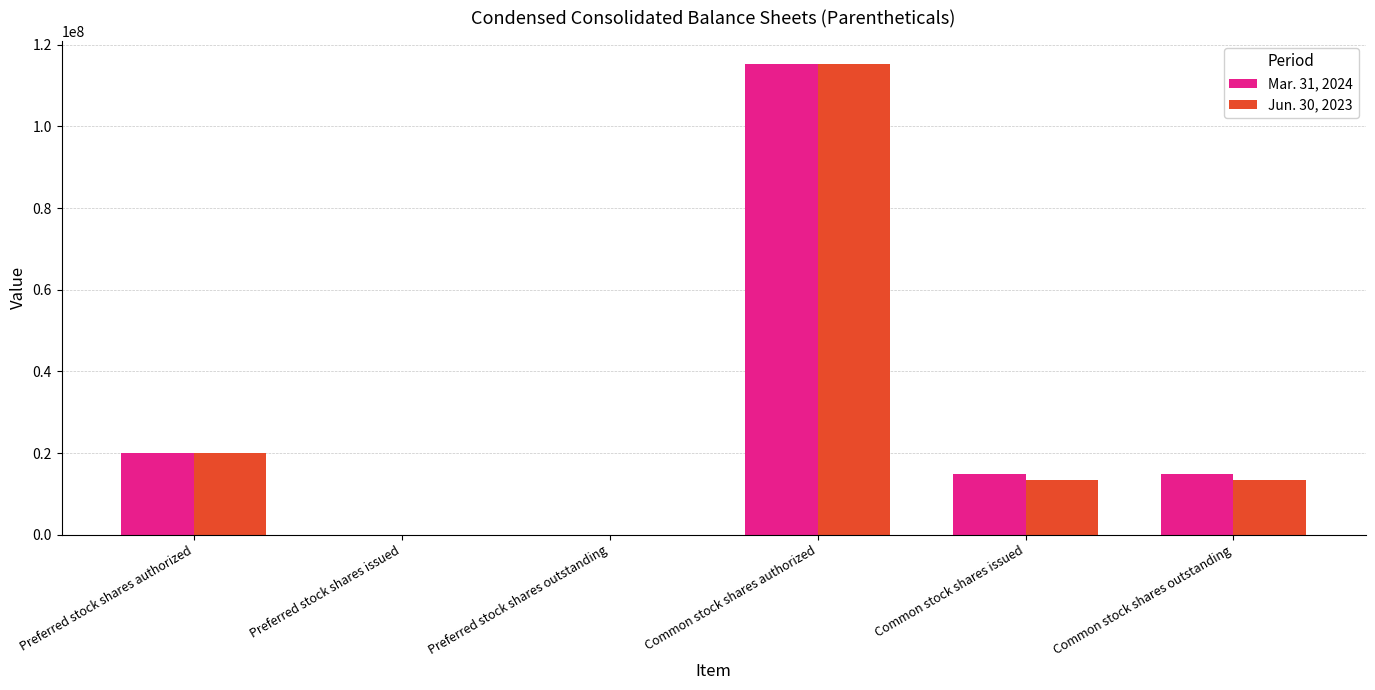

Reading left to right, what are all the values shown in this chart?

Mar. 31, 2024: Preferred stock shares authorized=20000000	Preferred stock shares issued=0	Preferred stock shares outstanding=0	Common stock shares authorized=115197165	Common stock shares issued=14793538	Common stock shares outstanding=14793538
Jun. 30, 2023: Preferred stock shares authorized=20000000	Preferred stock shares issued=0	Preferred stock shares outstanding=0	Common stock shares authorized=115197165	Common stock shares issued=13380914	Common stock shares outstanding=13380914